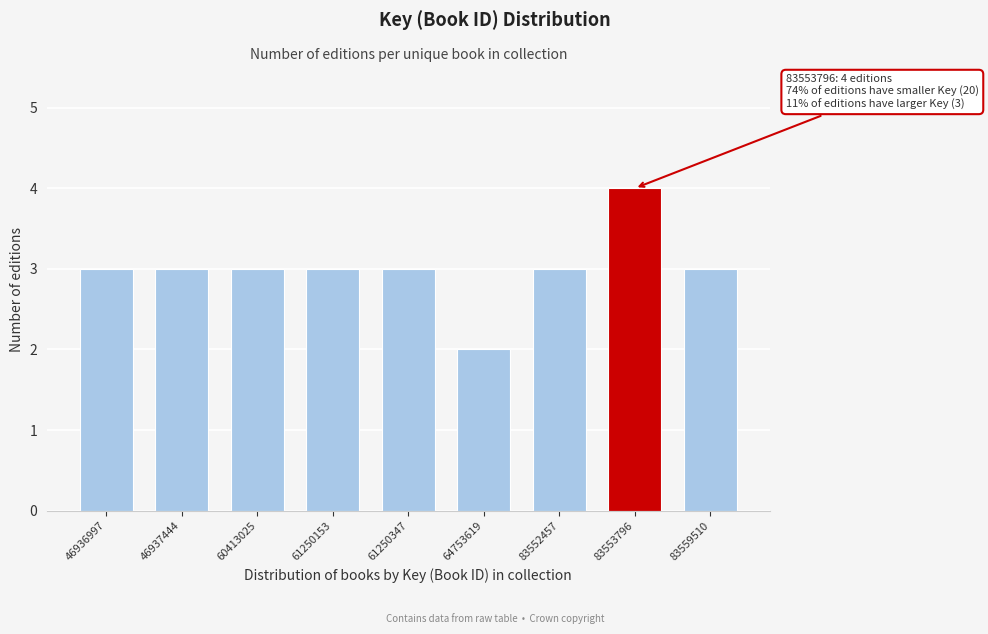

Reading left to right, what are all the values shown in this chart?

3	3	3	3	3	2	3	4	3